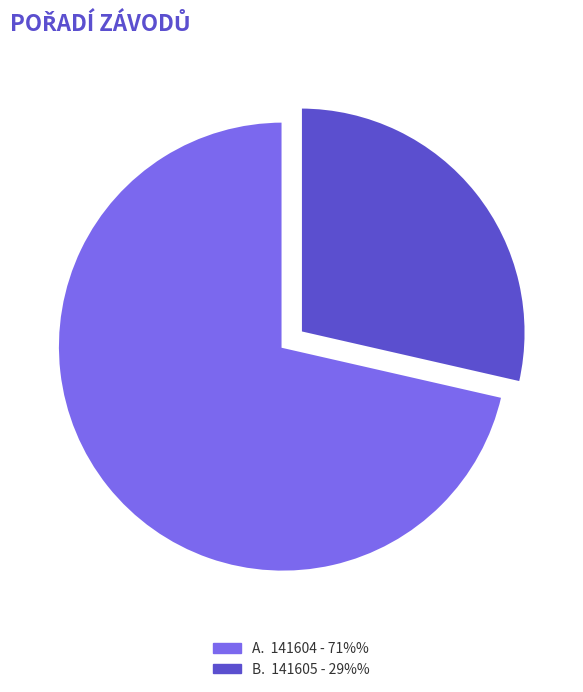

Is there any slice that represents more than half of the pie?

Yes